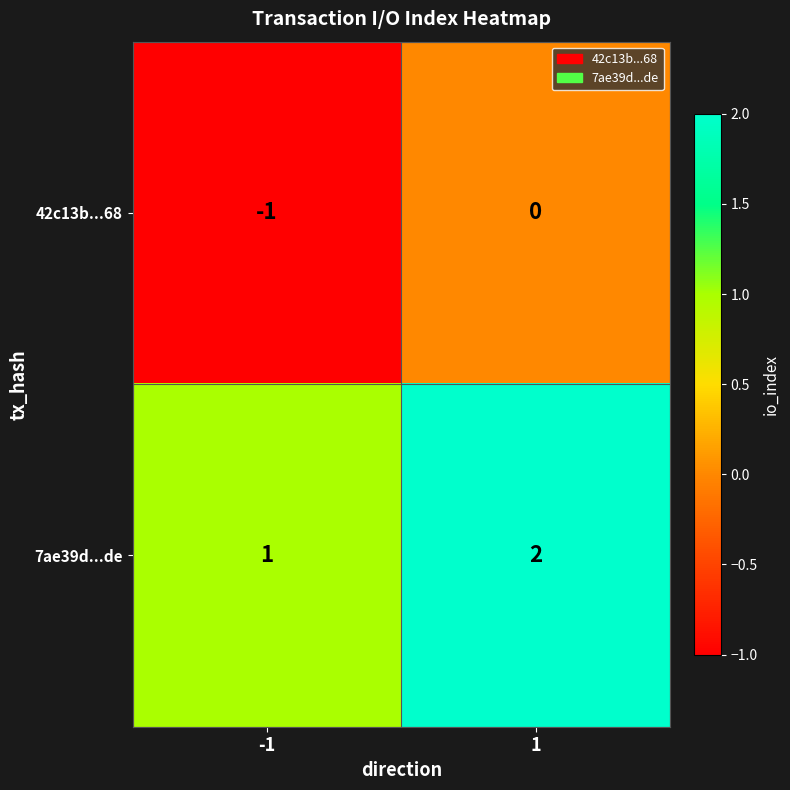

What is the sum of all 7ae39d...de values?

3